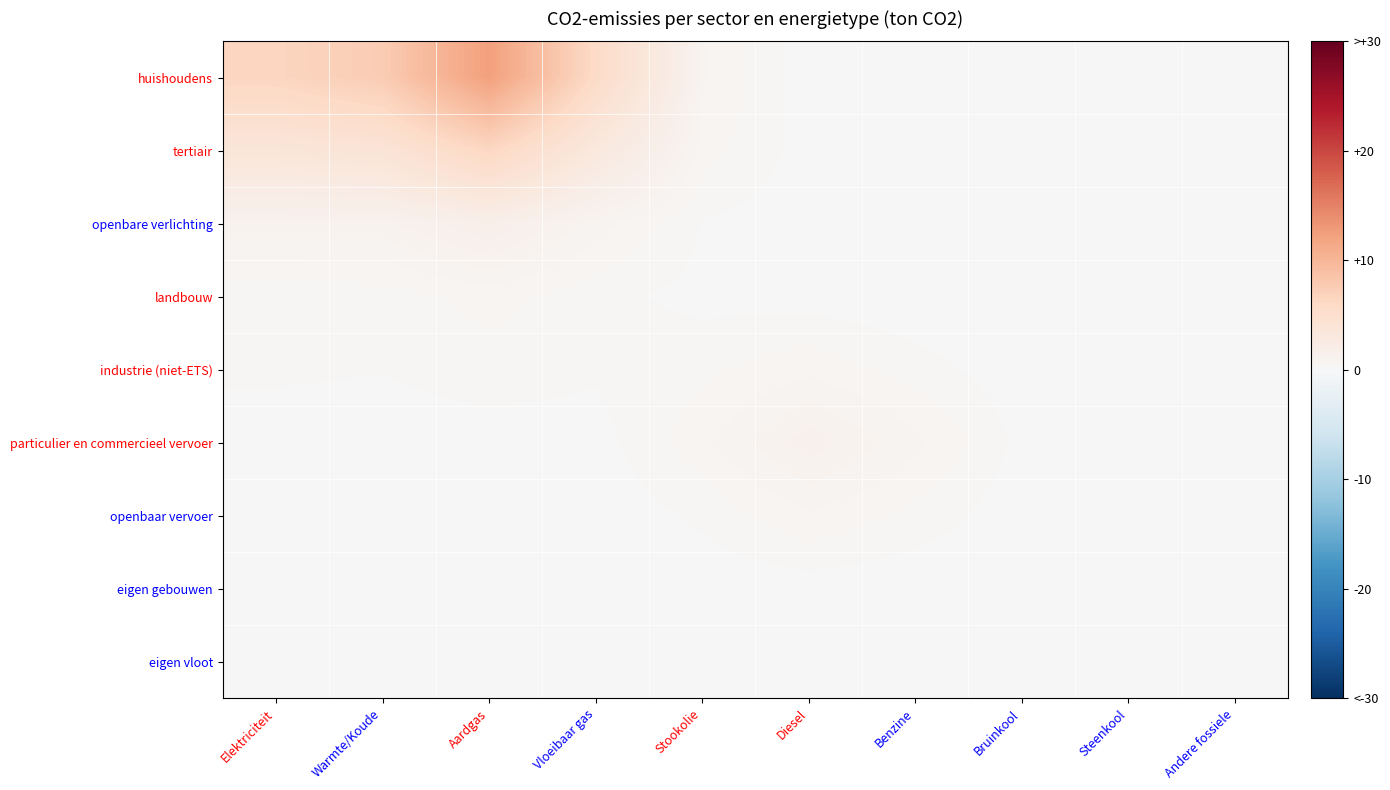

What is the total value across all series at Benzine?

1.6